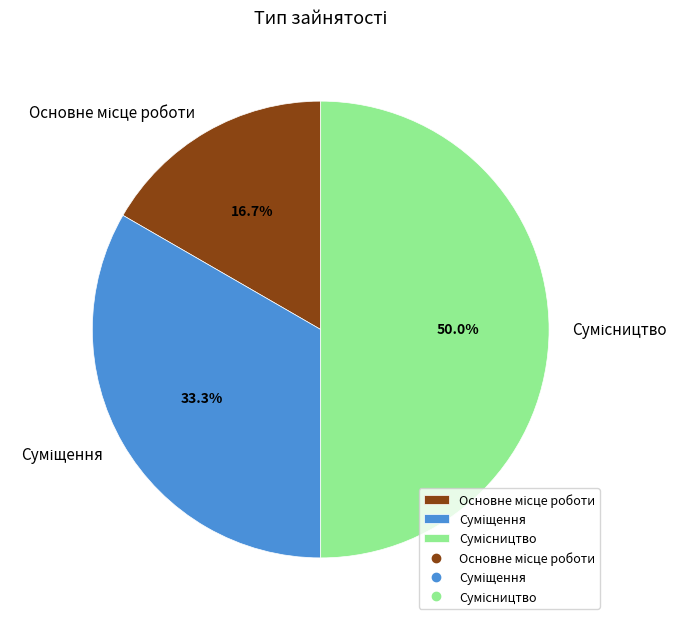

Does any single category account for the majority?

No